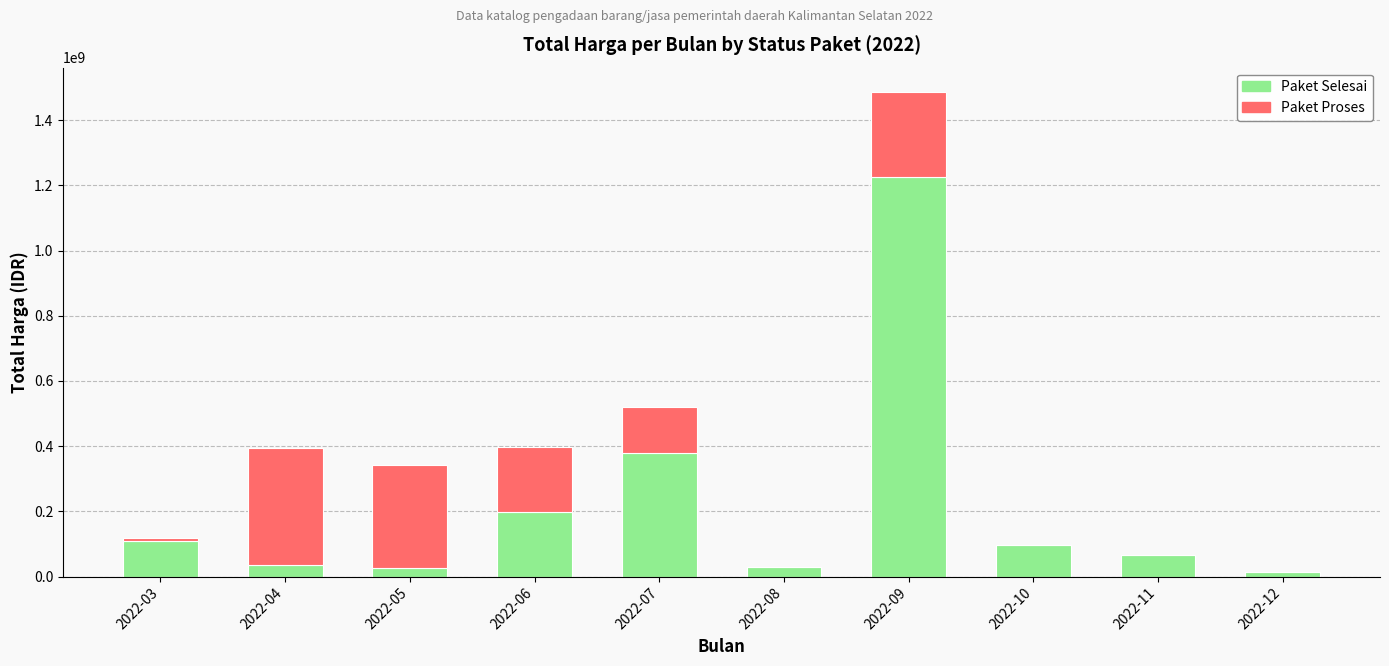

Are the bars horizontal?

No